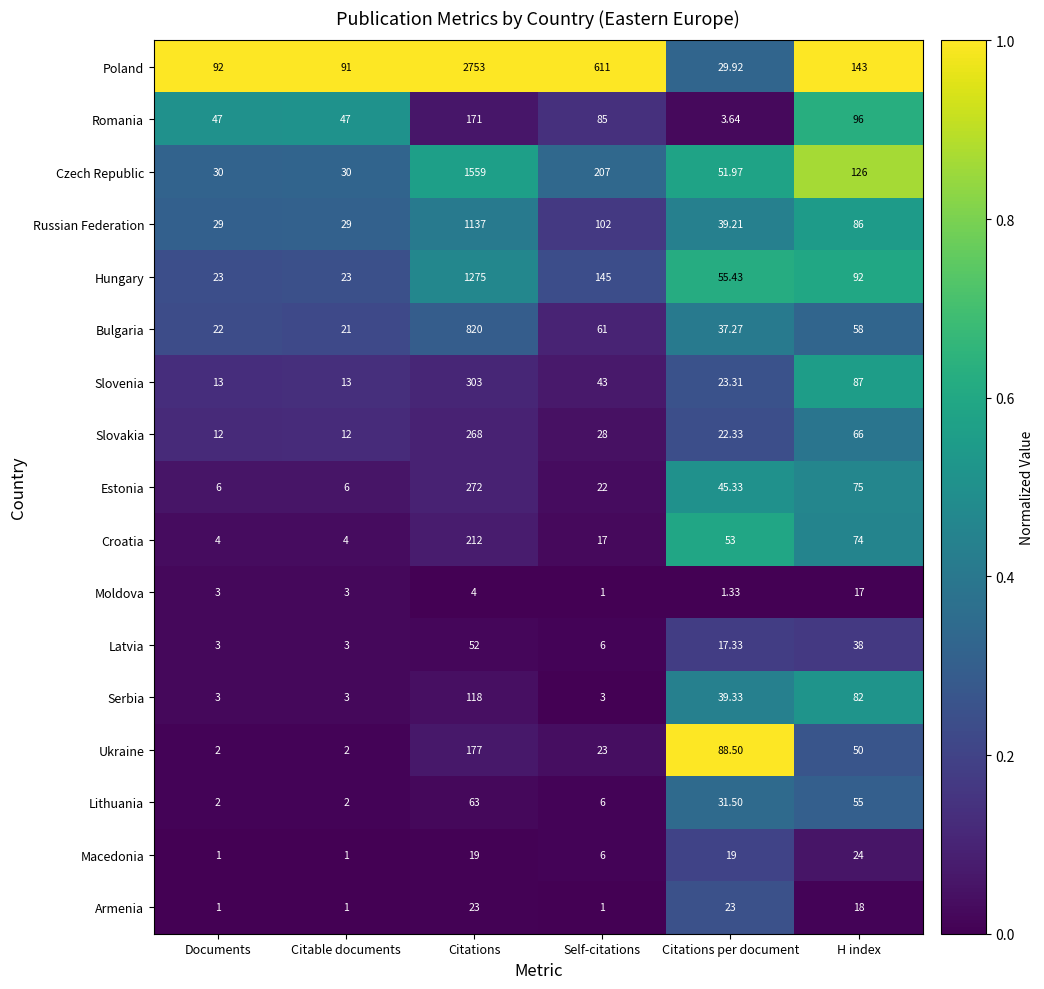

Which series changed the most between Citations per document and H index?

Poland